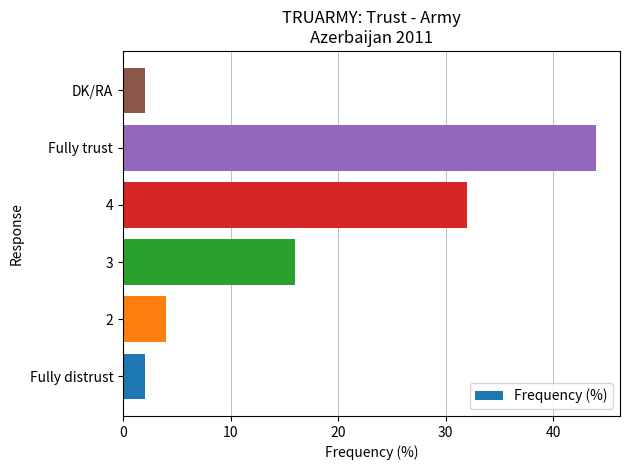

Which category has the highest value across all series?

Fully trust